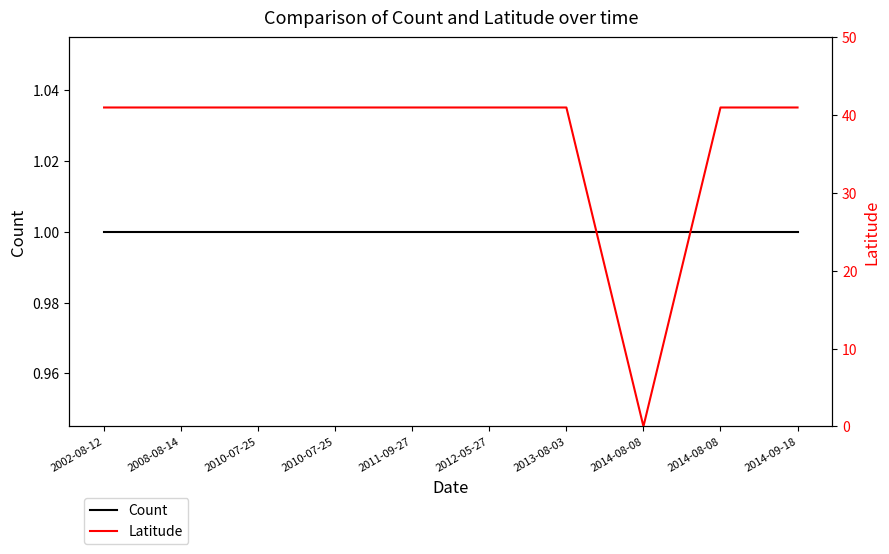

Read the Latitude value at 2013-08-03.

41.0